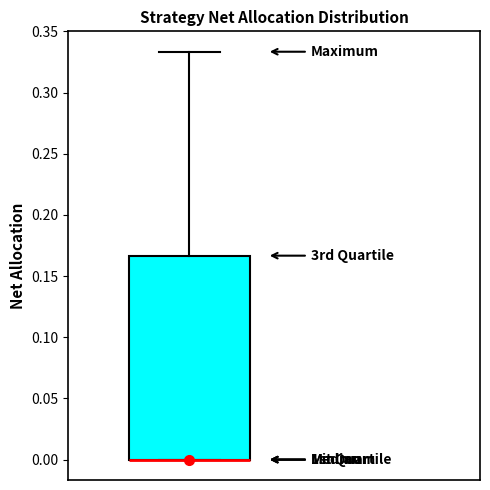

Read this box plot against the y-axis: the position of the median line, the range covered by the box, and the ends of both whiskers. The values are not printed on the chart, so give them approximately, as read against the axis.

median 0.000 (drawn on the box's lower edge), box 0.000 to 0.165, whiskers 0.000 to 0.335